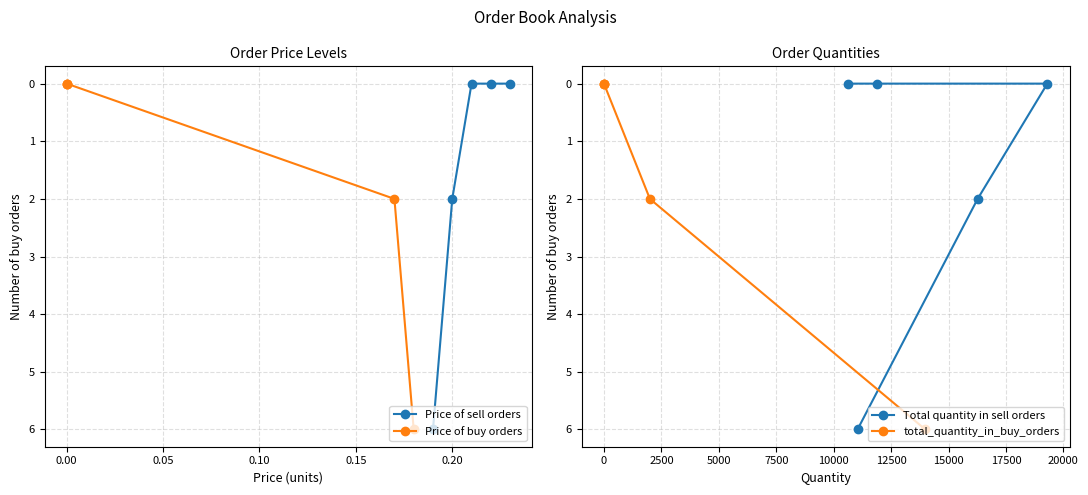

What is the difference between the maximum and minimum values in the Price of buy orders series?

6